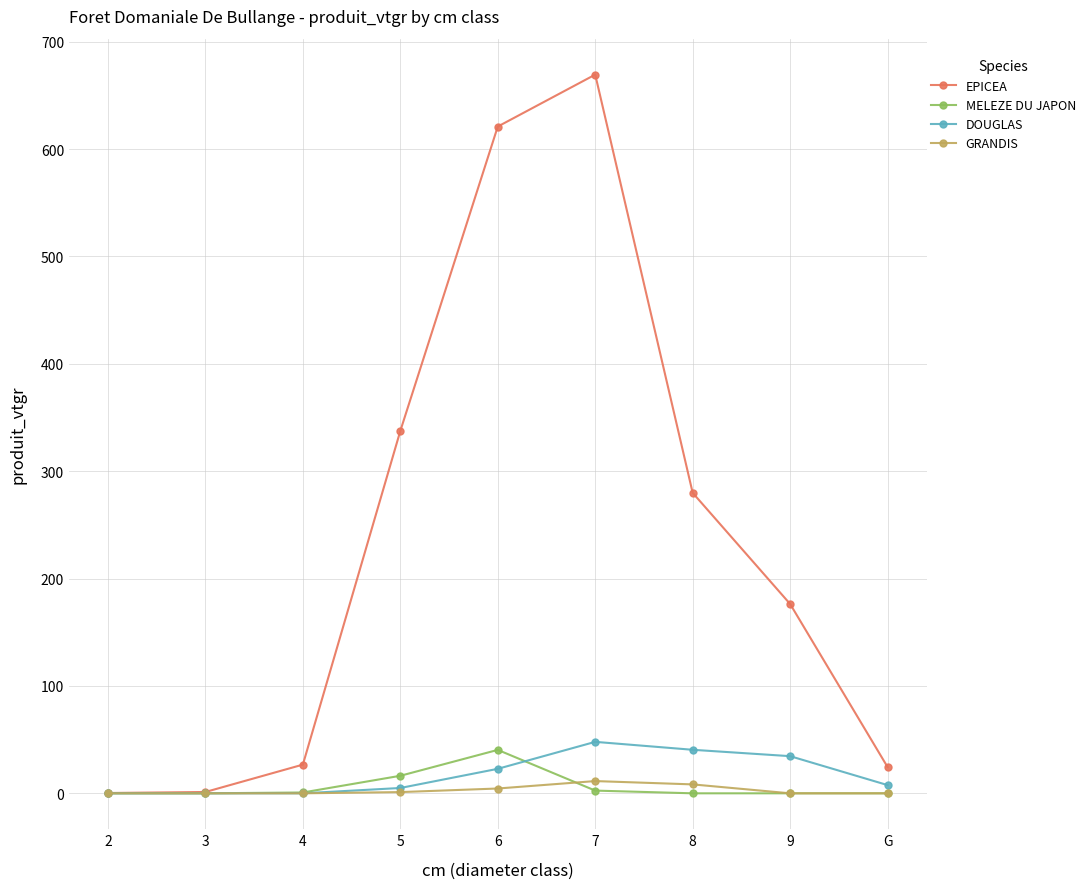

What is the value of the EPICEA point at the 9th from the left?

24.5